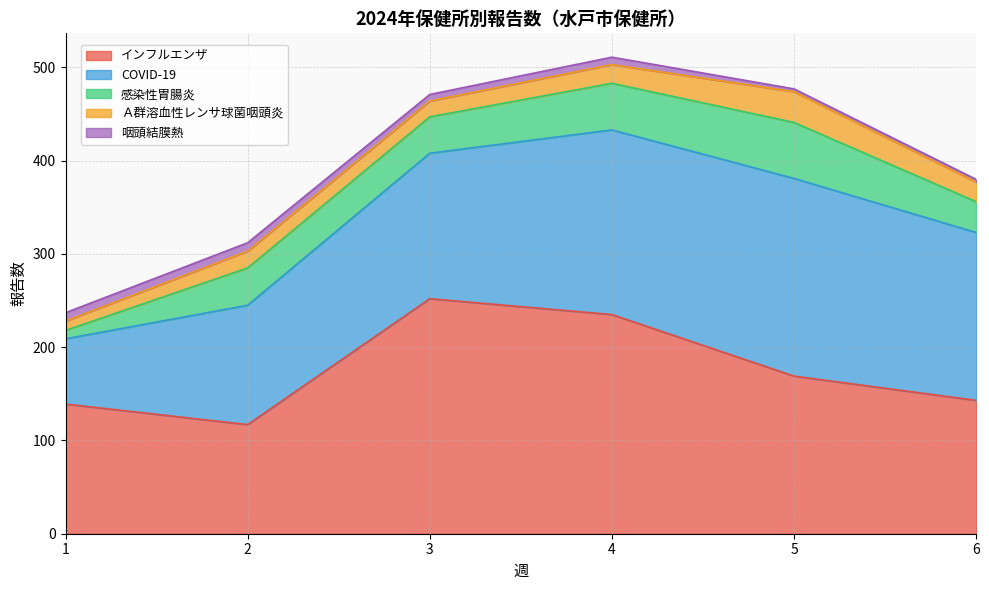

What is the sum of all インフルエンザ values?

1055